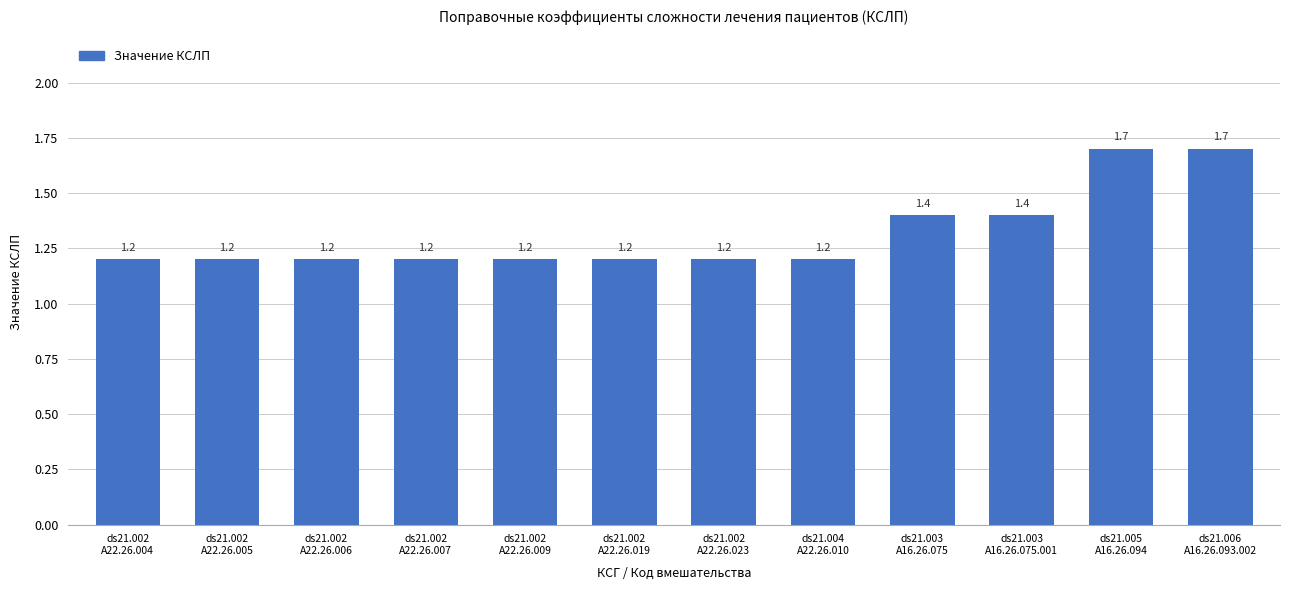

What is the sum of all values?

15.8